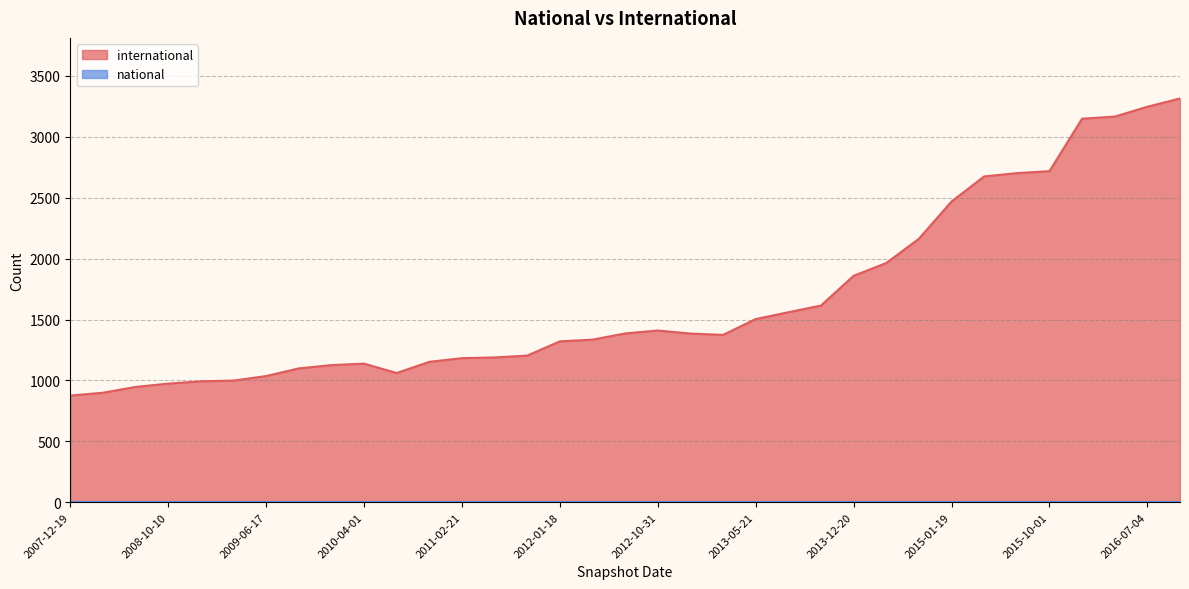

Which series has the largest total across all categories?

international